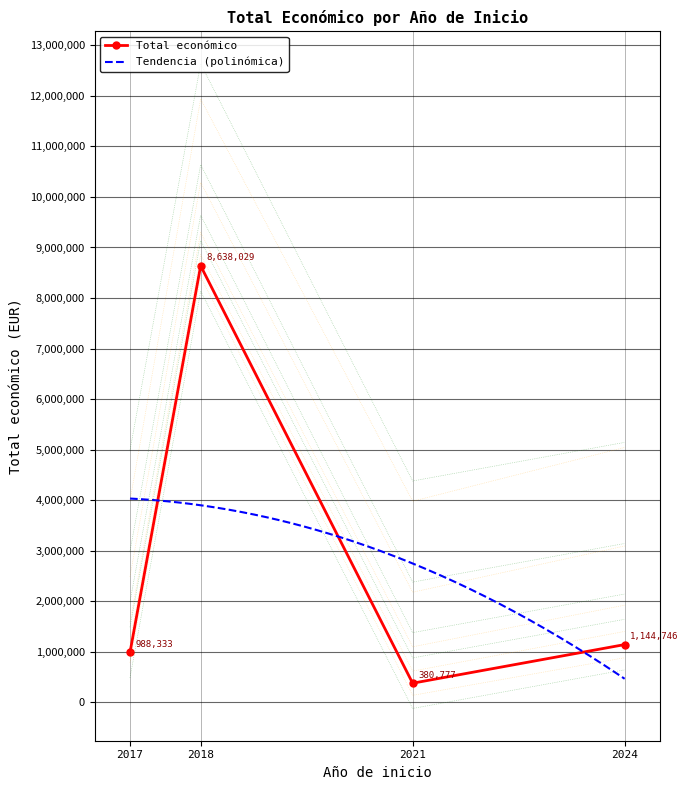

At which label does Total económico first exceed 1144746?

2018